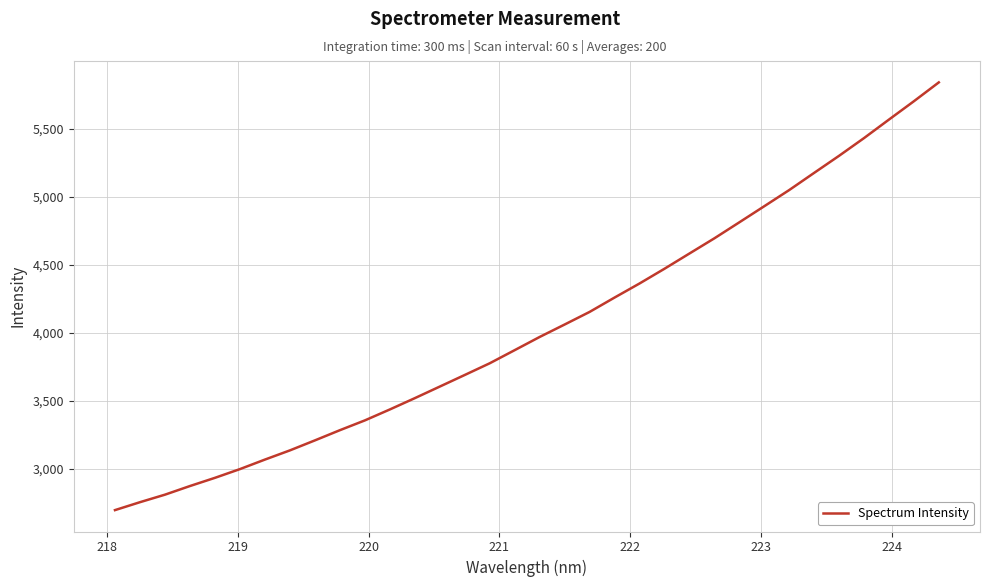

How many values are below 3968?

17